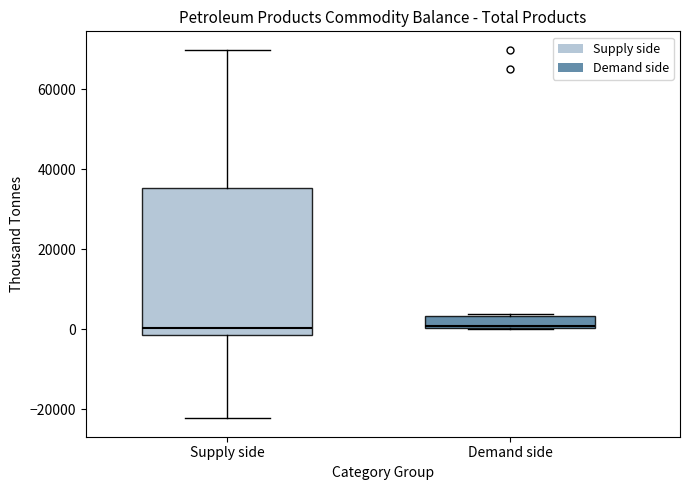

Reading left to right, read every box against the y-axis: the position of its median line, the range the box covers, and the ends of its whiskers. The values are not printed on the chart, so give them approximately, as read against the axis.

Supply side: median 0, box -2000 to 36000, whiskers -22000 to 70000
Demand side: median 0 (just above the box's lower edge), box 0 to 4000, whiskers 0 to 4000 (just above the box's upper edge)